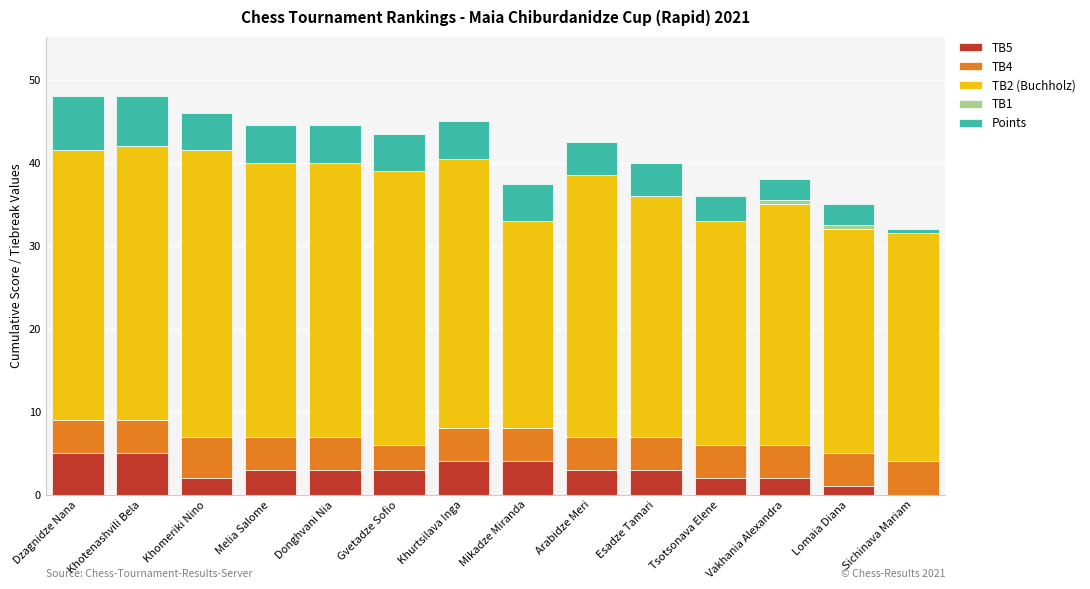

Are the bars horizontal?

No